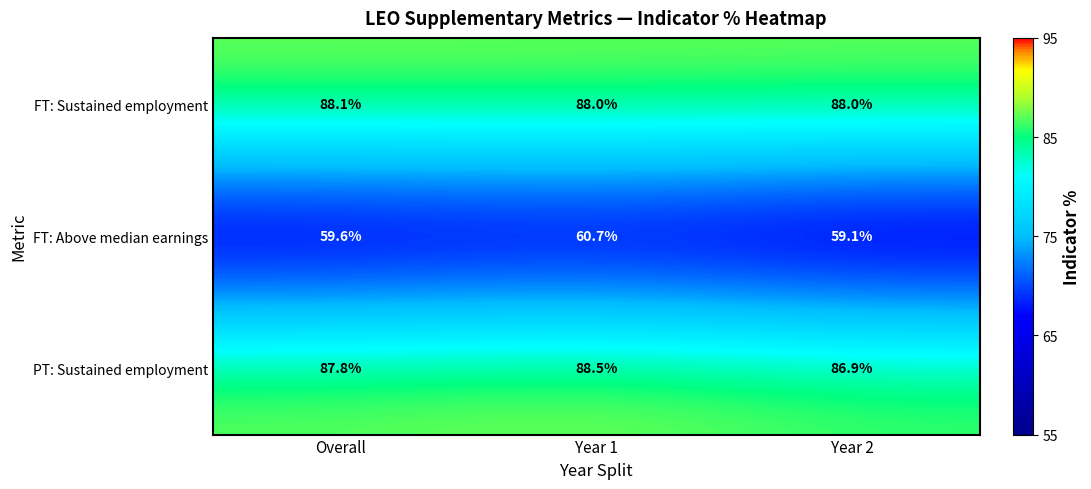

Rank the series at Overall from highest to lowest value.

FT: Sustained employment, PT: Sustained employment, FT: Above median earnings